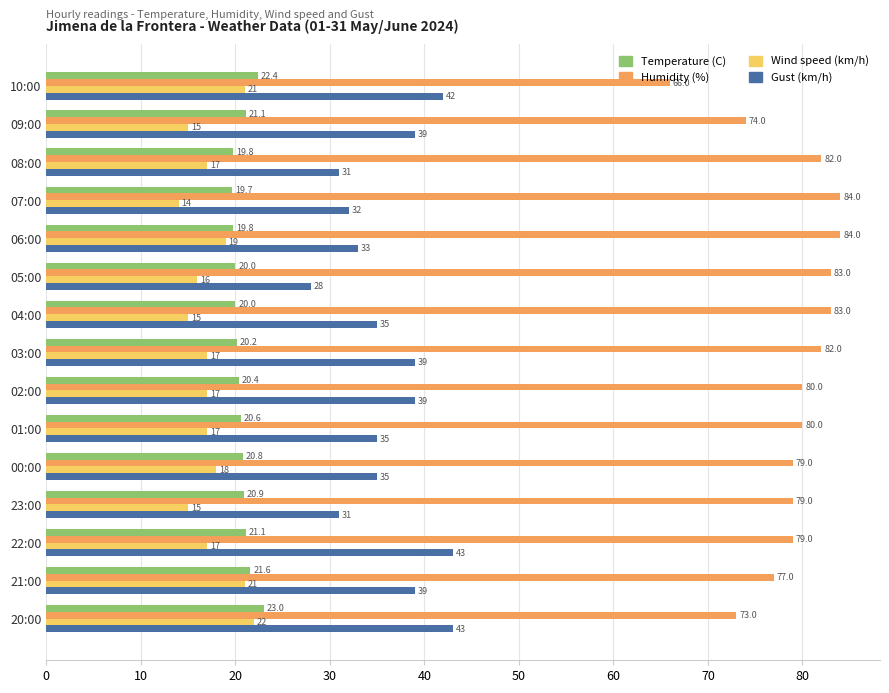

What is the difference between the Wind speed (km/h) values at 04:00 and 01:00?

2.0